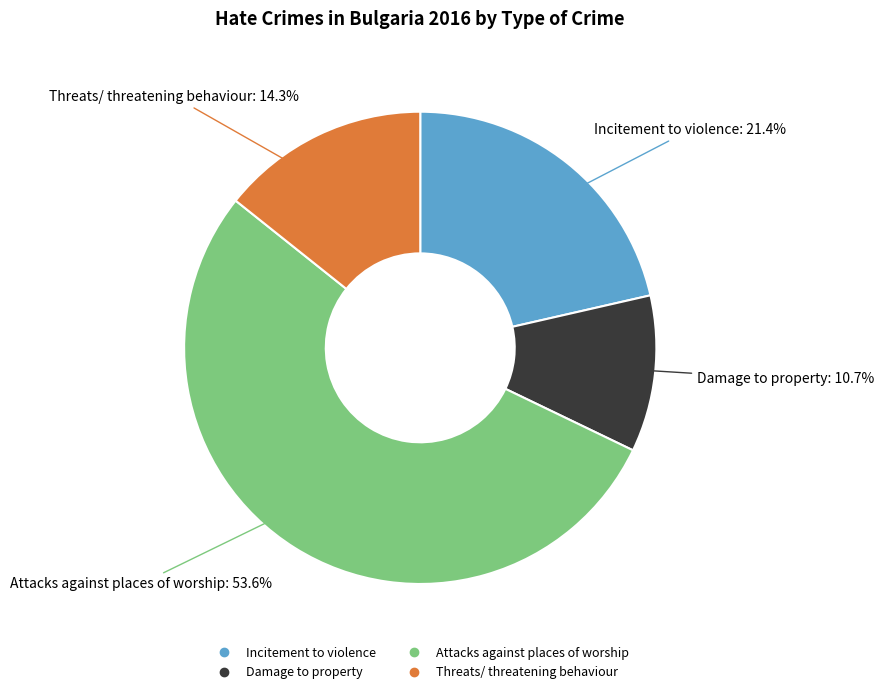

Which slice represents more than half of the pie?

Attacks against places of worship